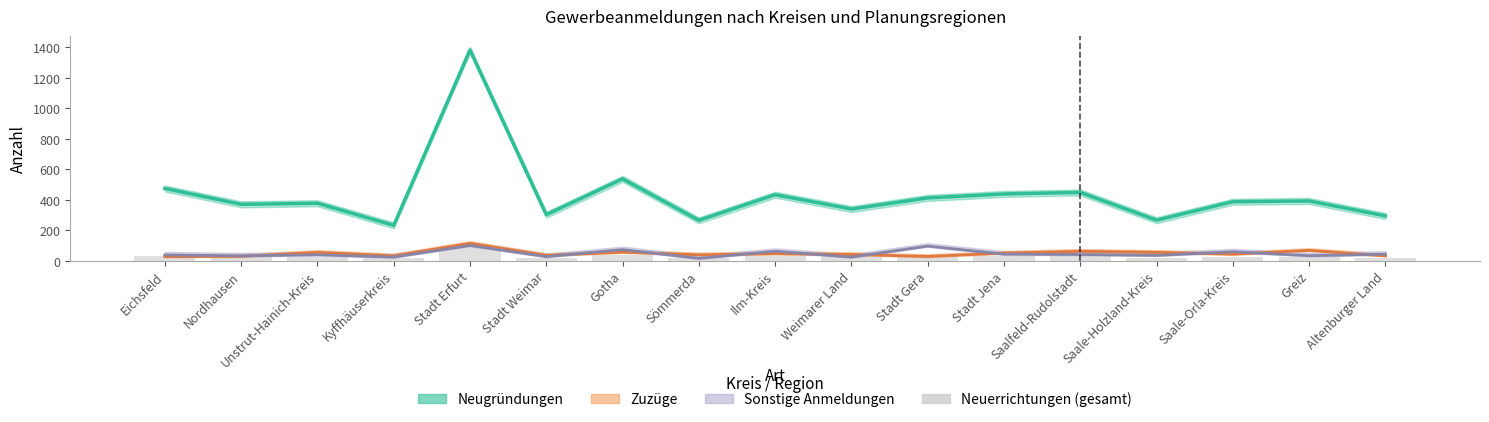

What is the label of the 16th bar from the left?

Greiz